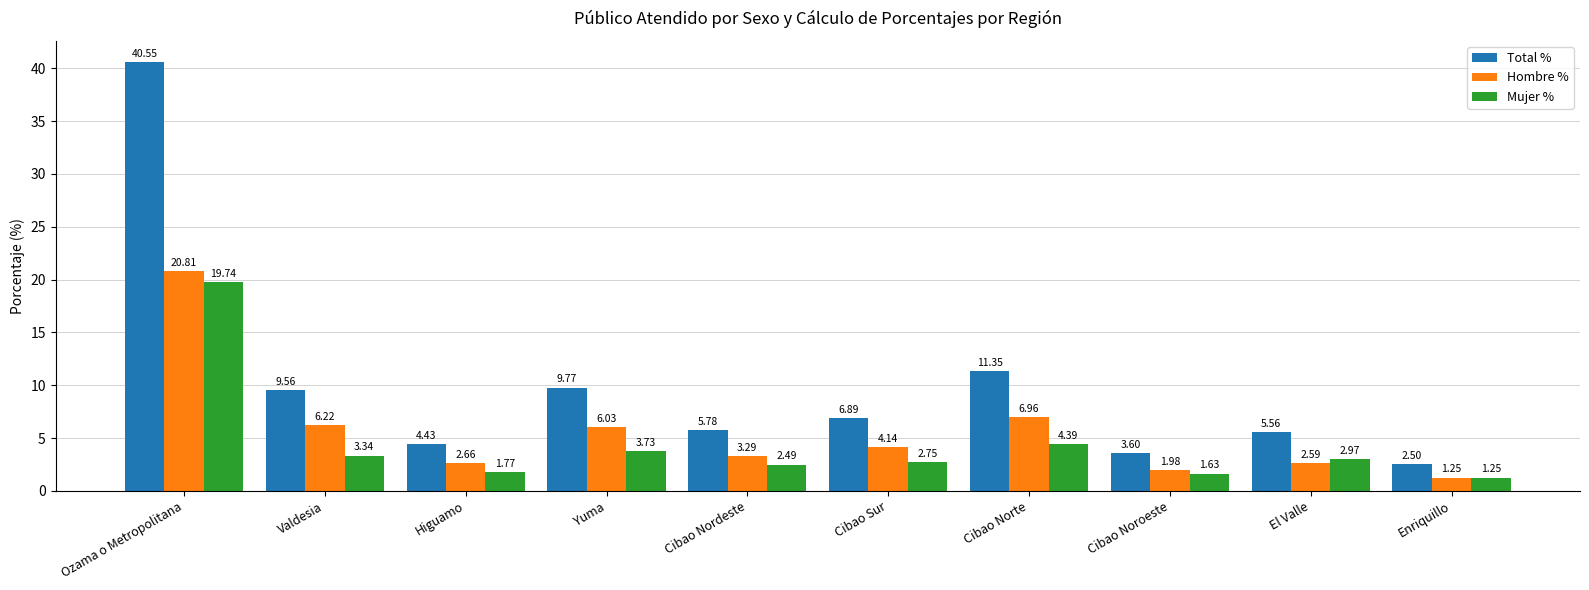

At Ozama o Metropolitana, list the series in order from smallest to largest.

Mujer %, Hombre %, Total %